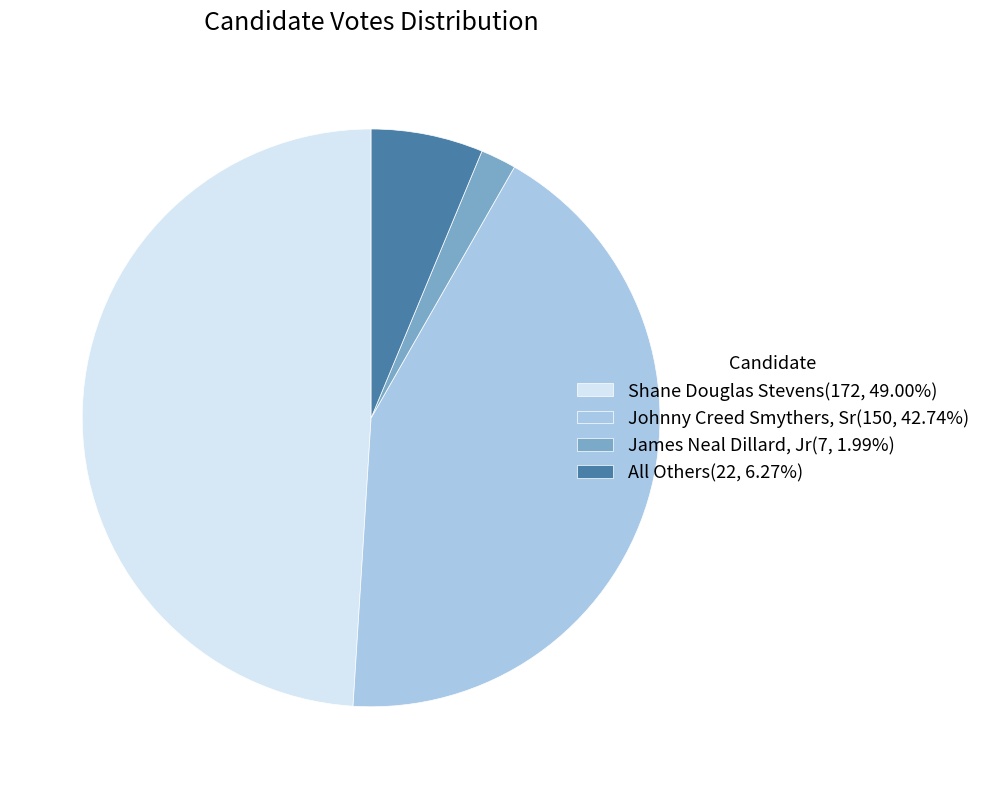

How many segments does this pie chart have?

4